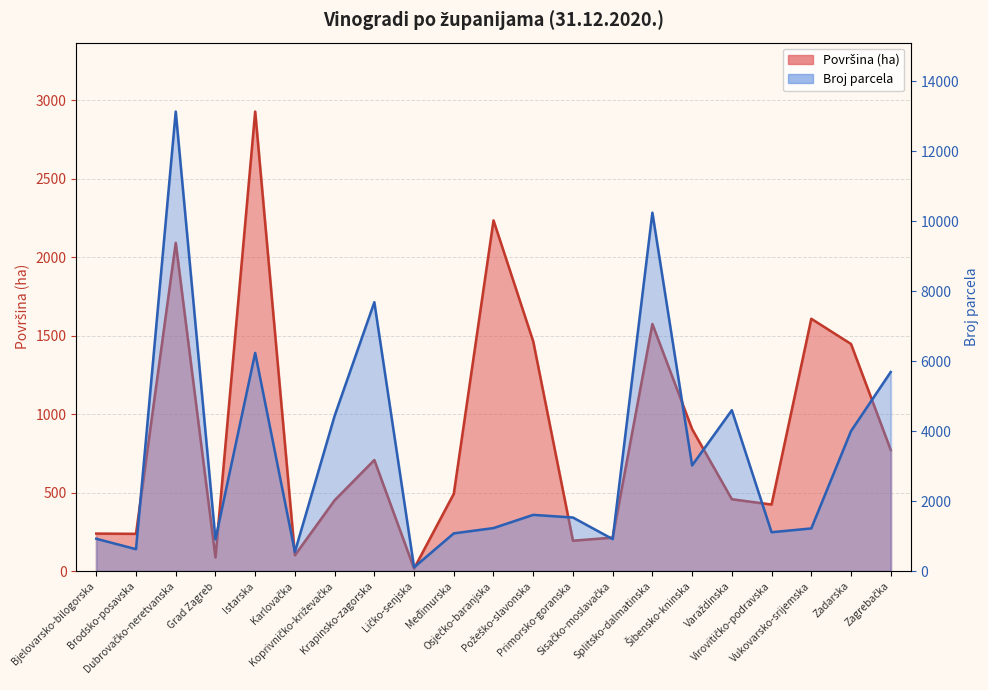

What is the label of the 10th point from the left?

Međimurska